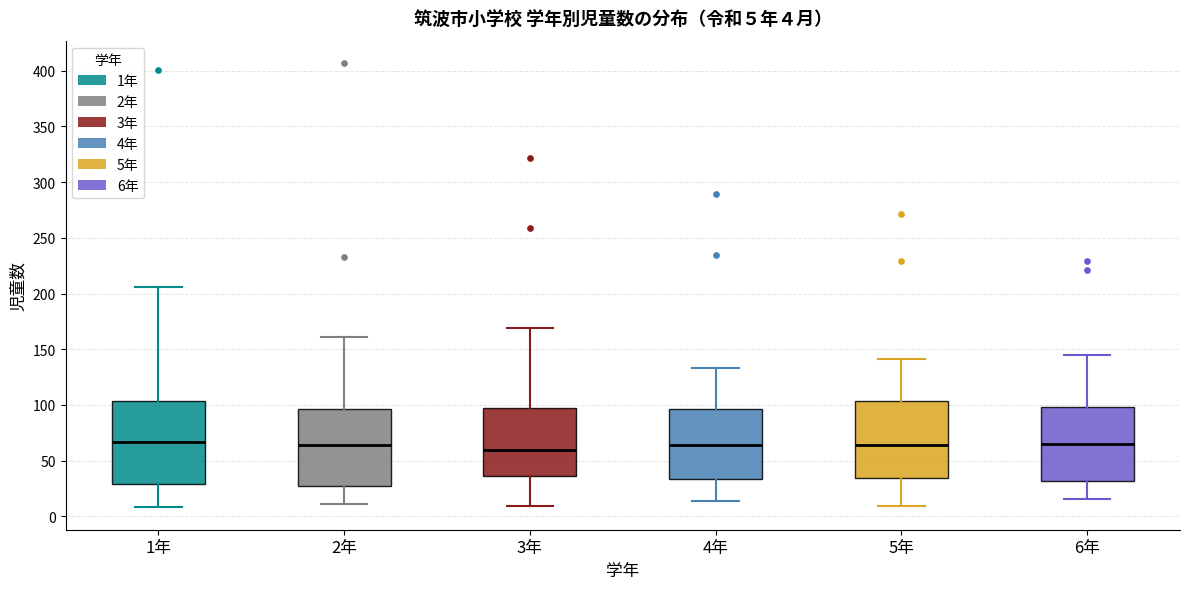

Comparing the boxes themselves (not the whiskers), which one is the tallest?

1年